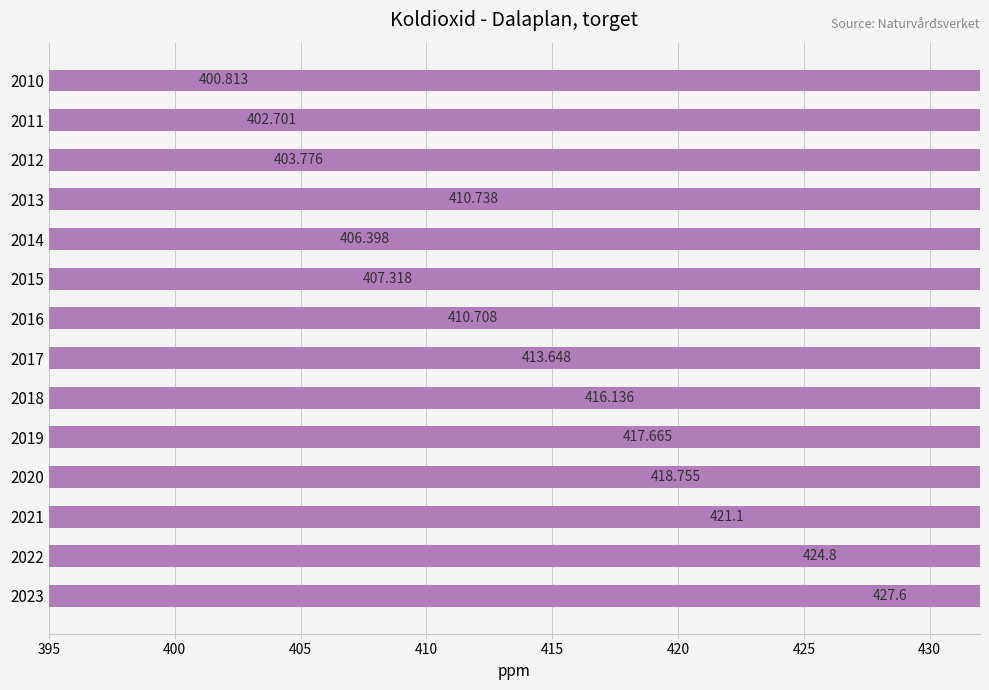

Between 2015 and 2022, which is larger?

2022